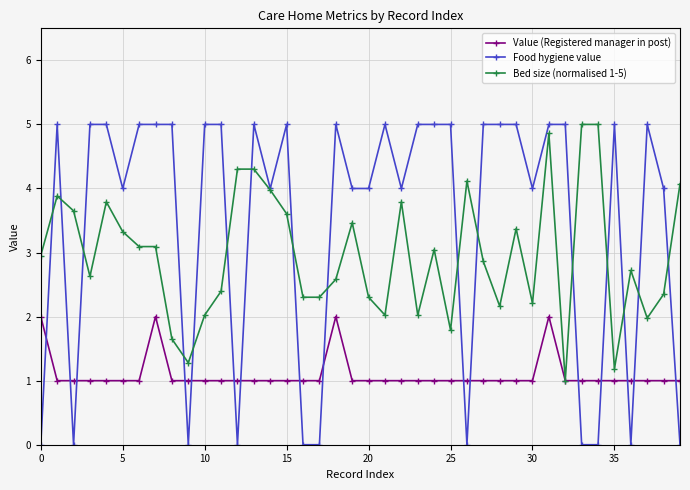

Which series has the largest range (max minus min)?

Food hygiene value